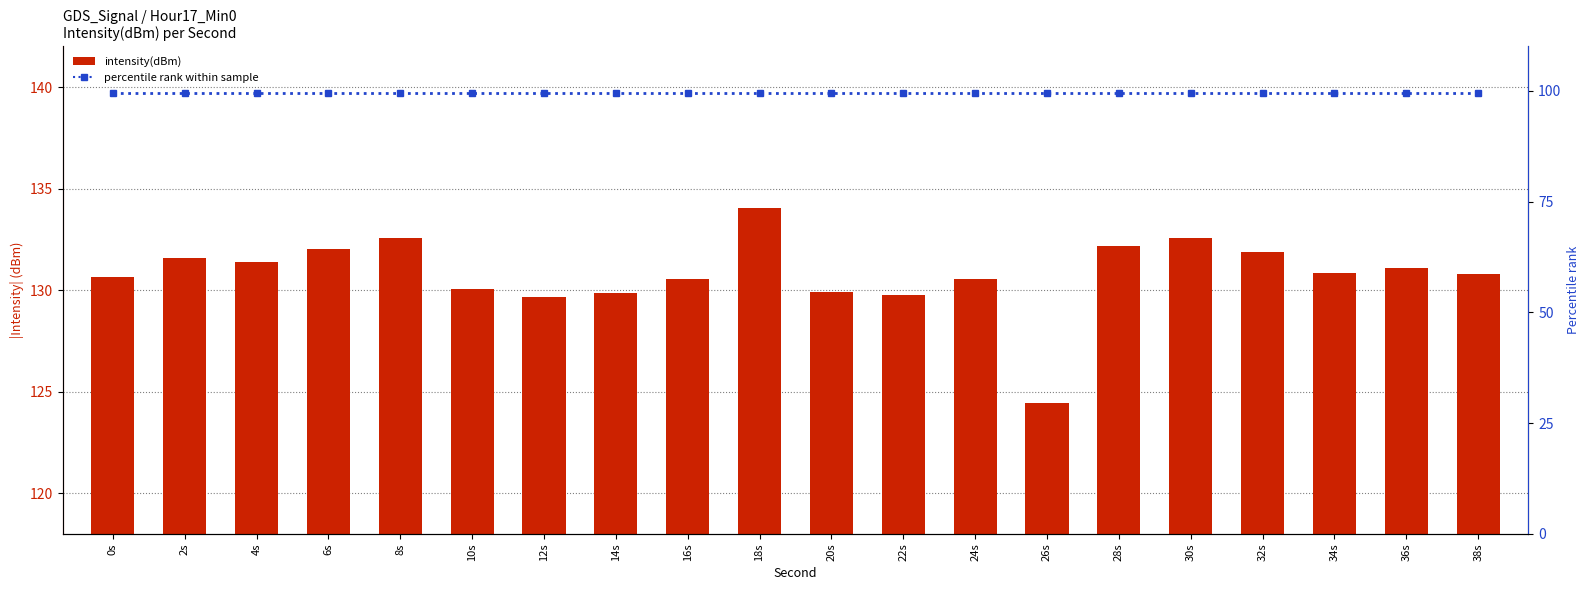

What is the maximum value shown in the chart?

134.1